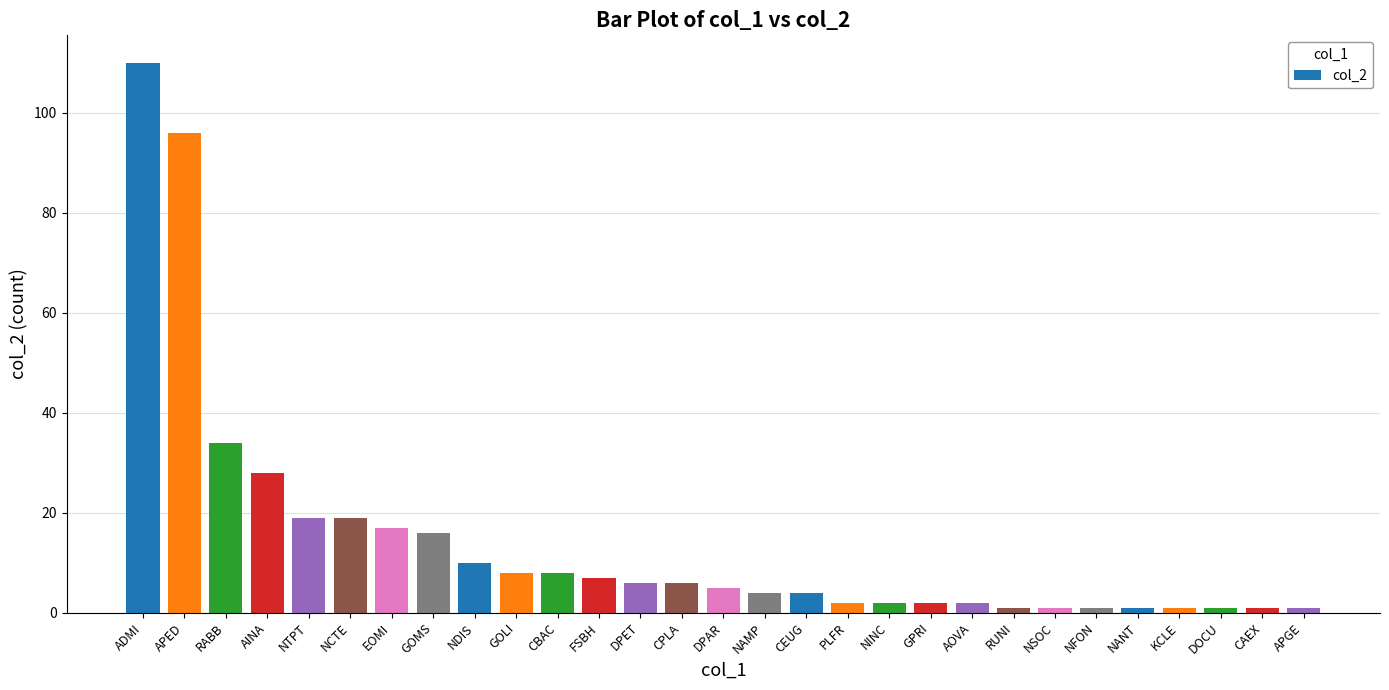

Which label corresponds to the largest value in the chart?

ADMI